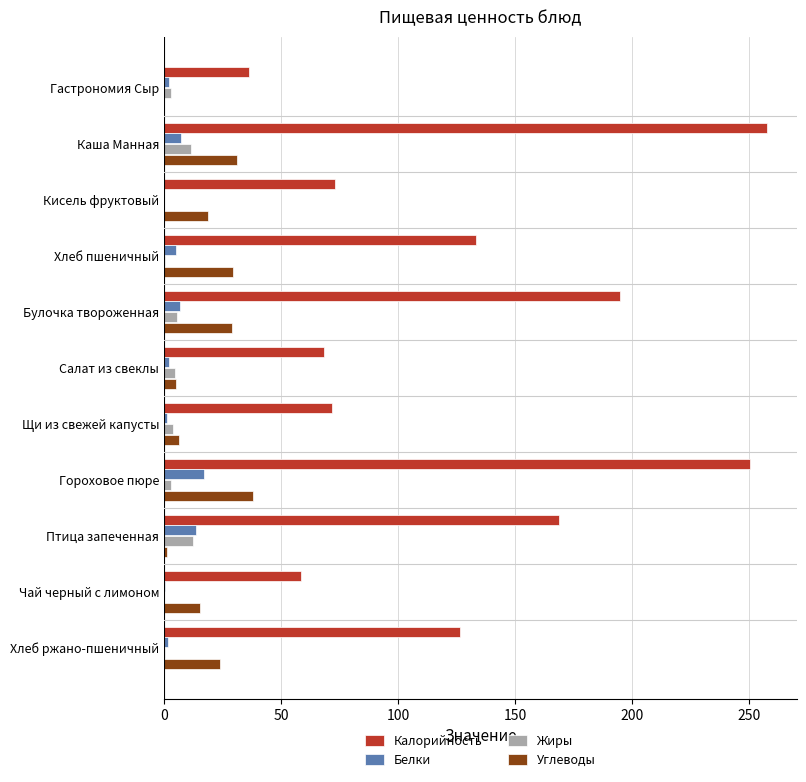

The value of Жиры at Каша Манная is 11.7. True or false?

True